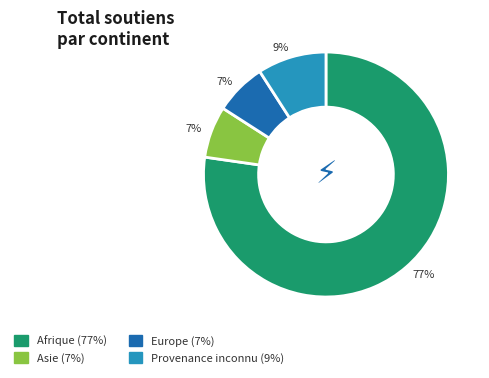

Does any single category account for the majority?

Yes